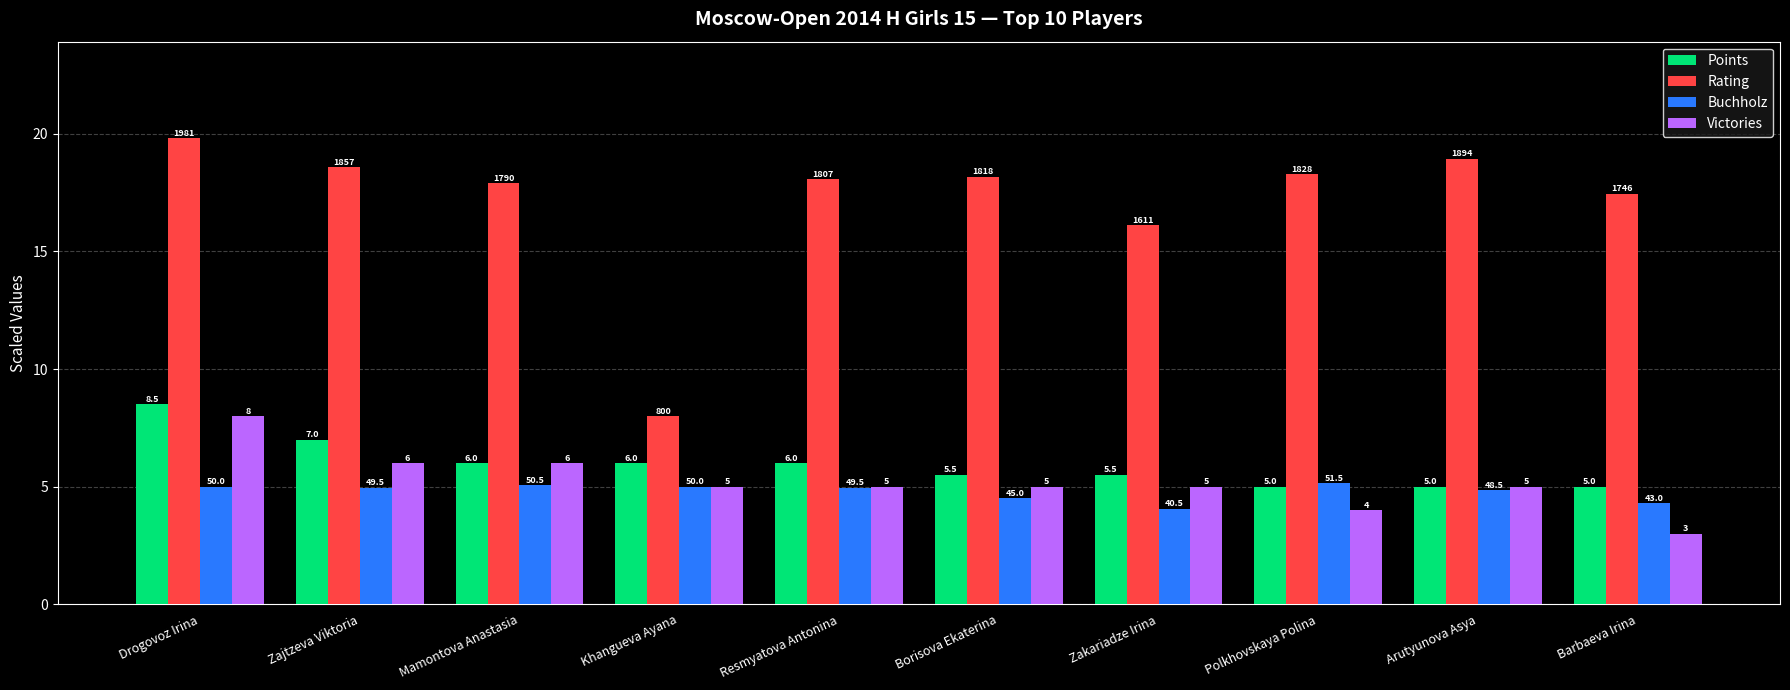

How many data points in Rating are less than 18?

4